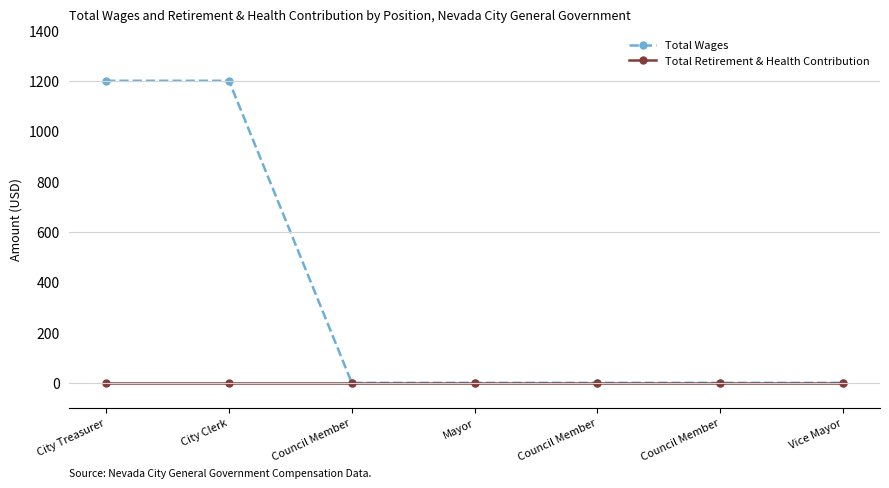

Does the chart have visible grid lines?

No